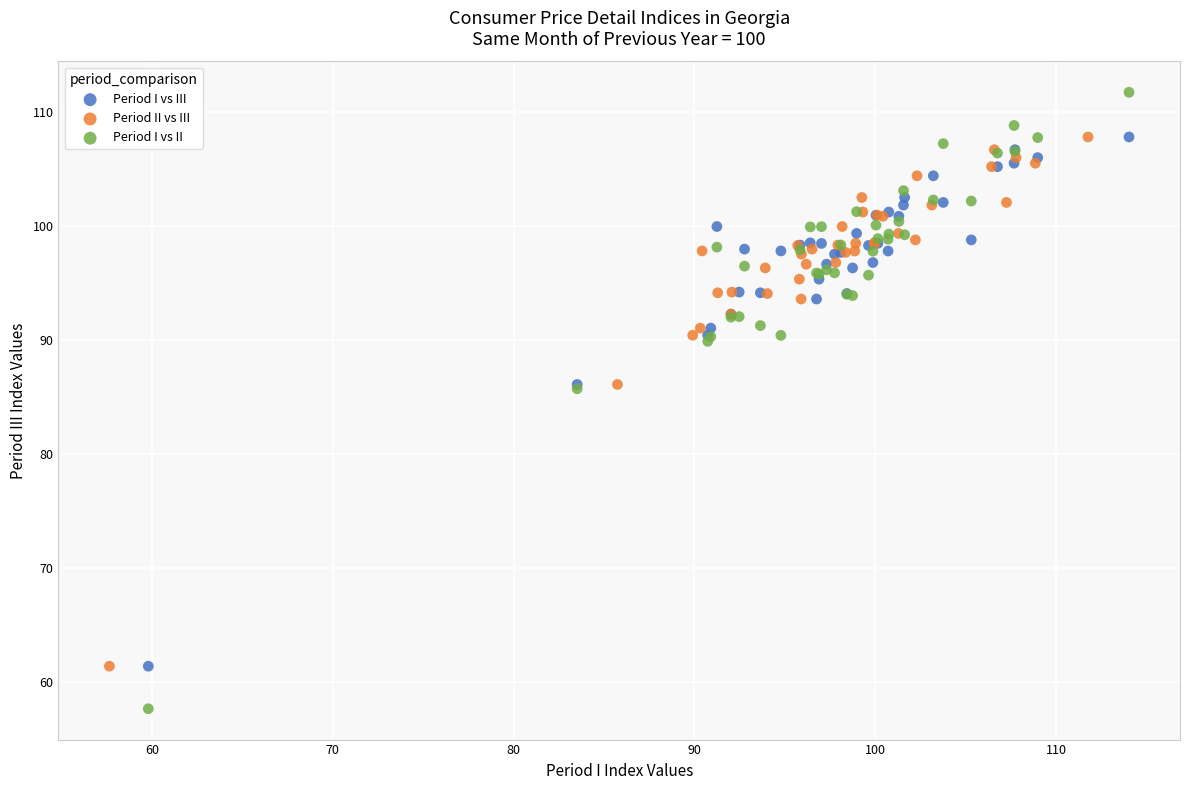

Which series contains the lowest Y value?

Period I vs II